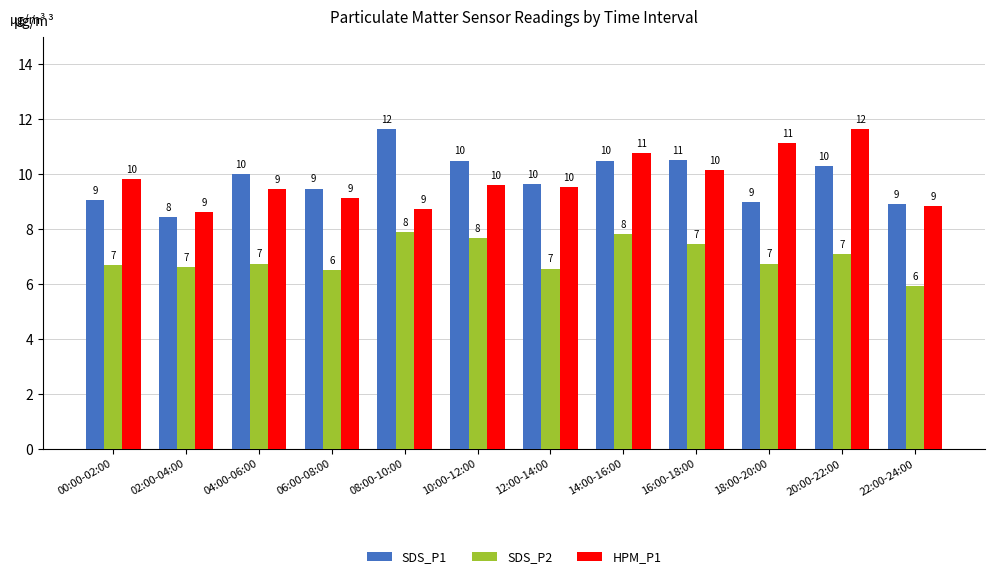

At how many categories does at least one series exceed 6?

12